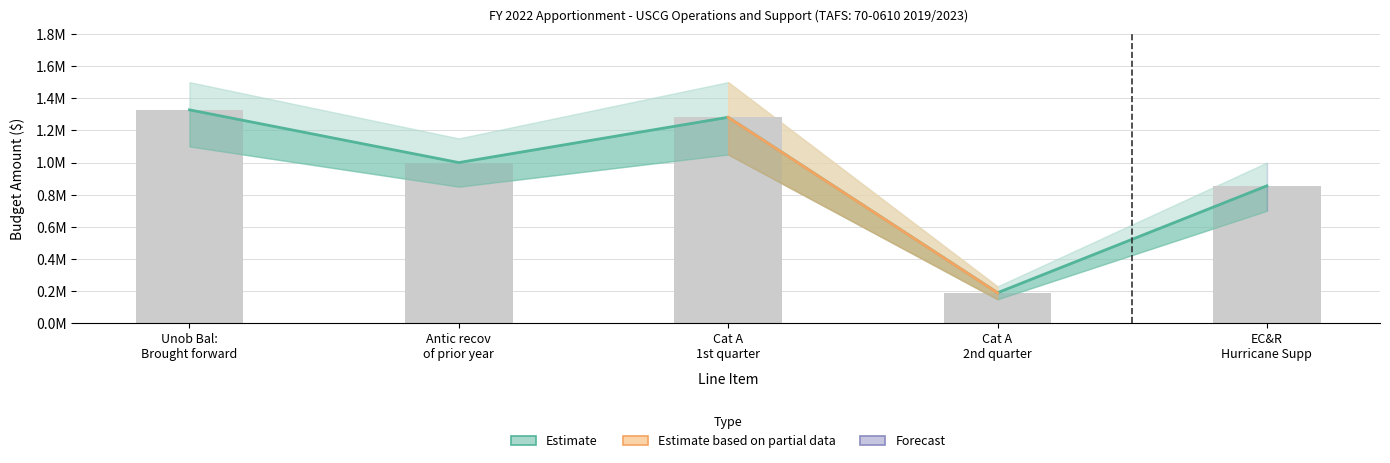

What is the label of the 1st bar from the right?

EC&R
Hurricane Supp